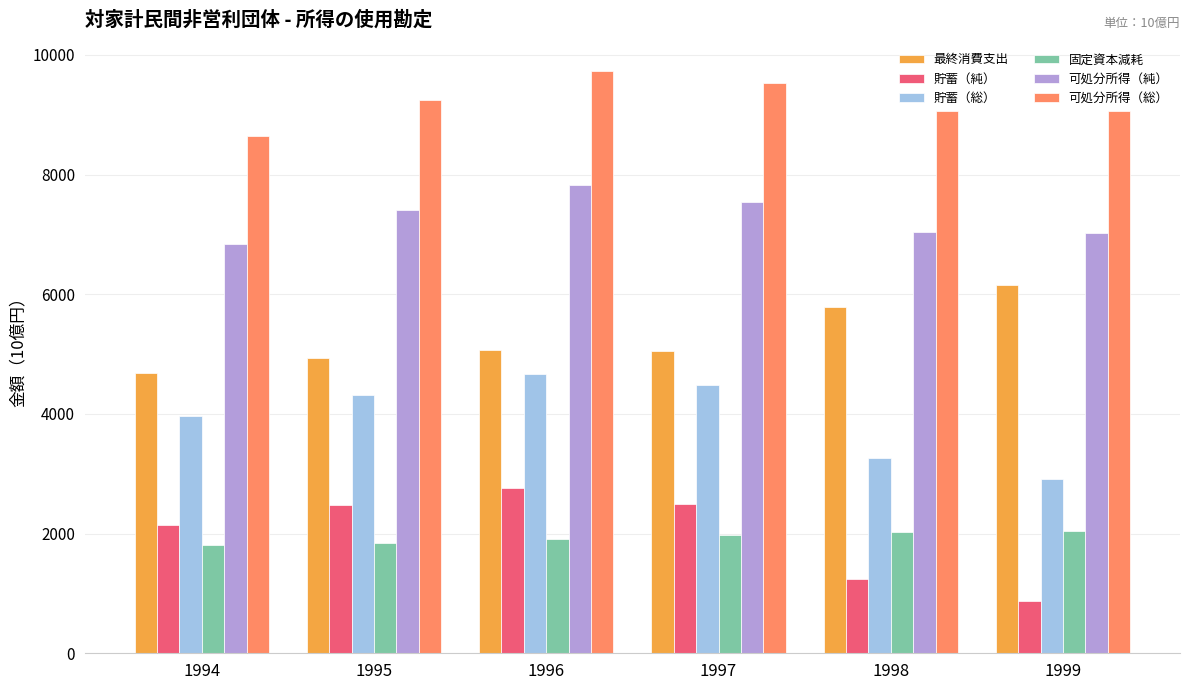

List the series in order of their peak value, highest first.

可処分所得（総）, 可処分所得（純）, 最終消費支出, 貯蓄（総）, 貯蓄（純）, 固定資本減耗